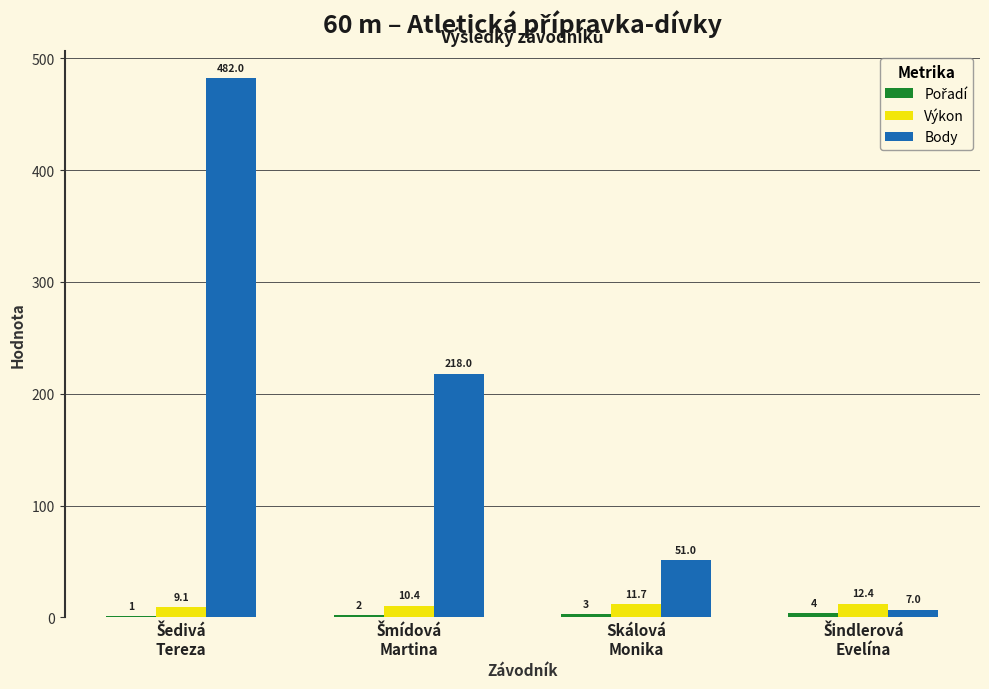

What is the maximum value for Výkon?

12.4